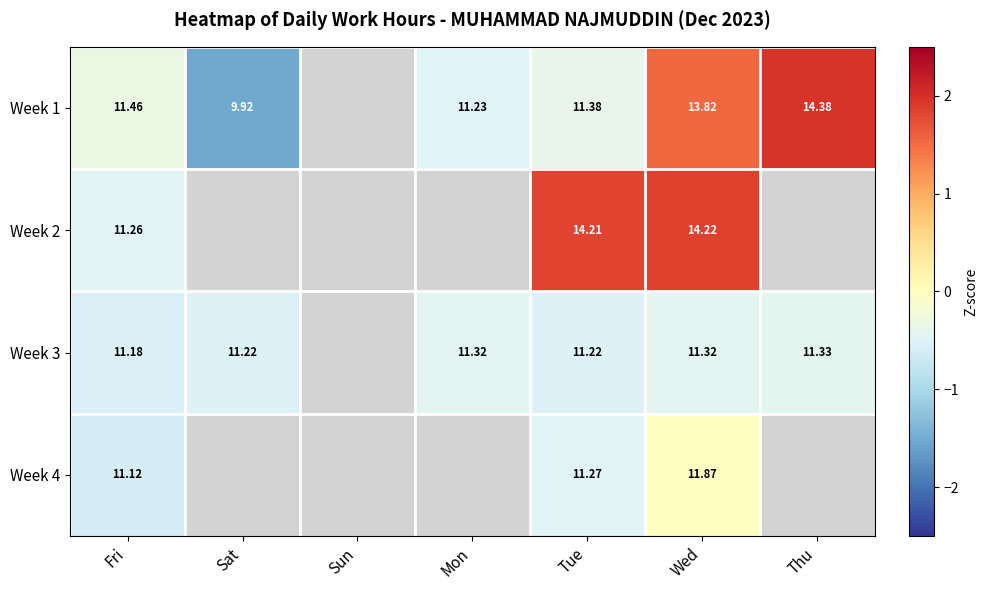

At which label does Week 4 reach its minimum?

Fri